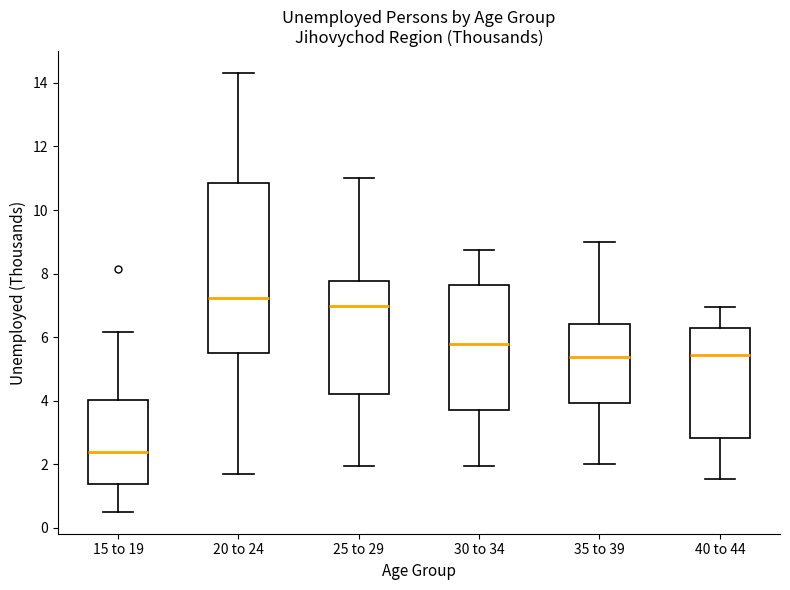

Where is the upper edge of the box for 20 to 24 on the y-axis? The values are not printed on the chart, so give them approximately, as read against the axis.

10.8